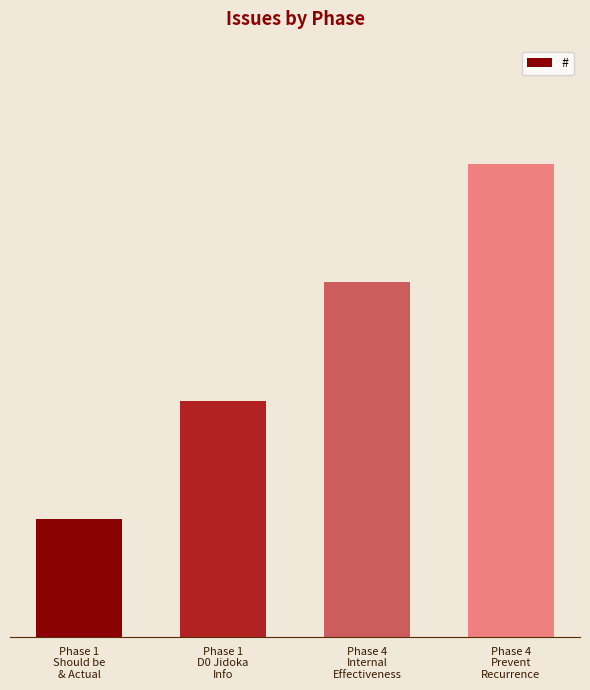

True or false: the data shows 4 at Phase 4
Prevent
Recurrence.

True